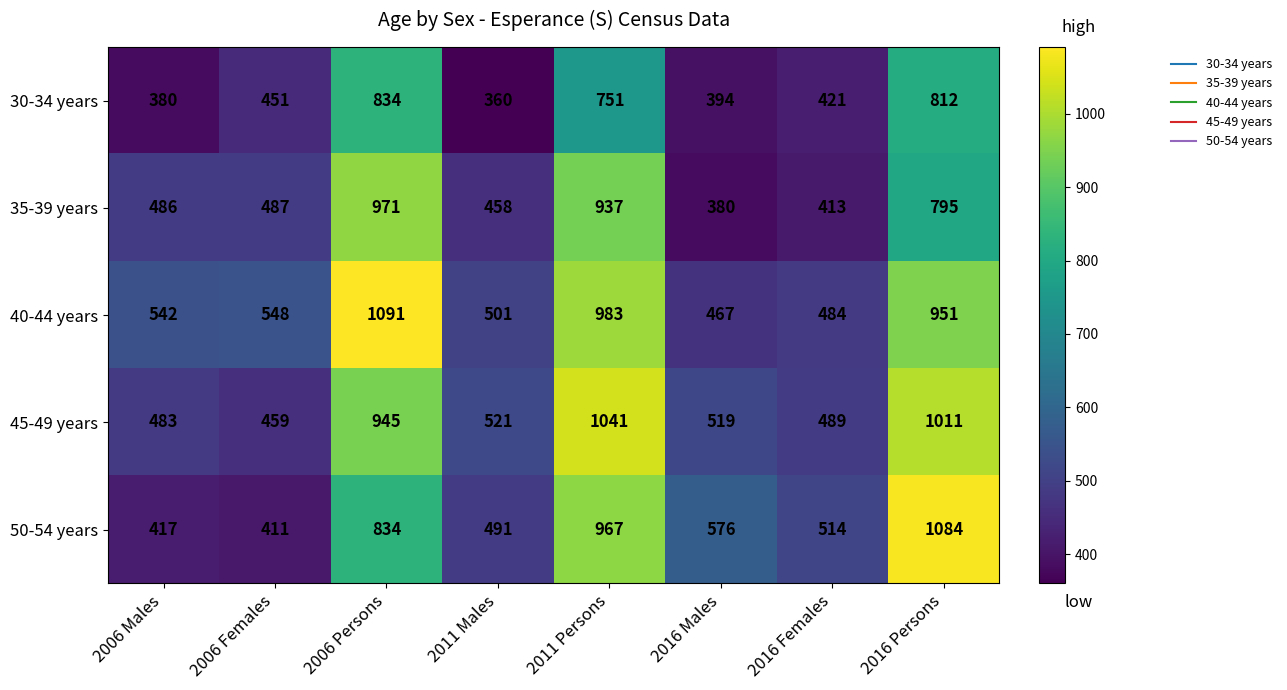

What is the sum of all 40-44 years values?

5567